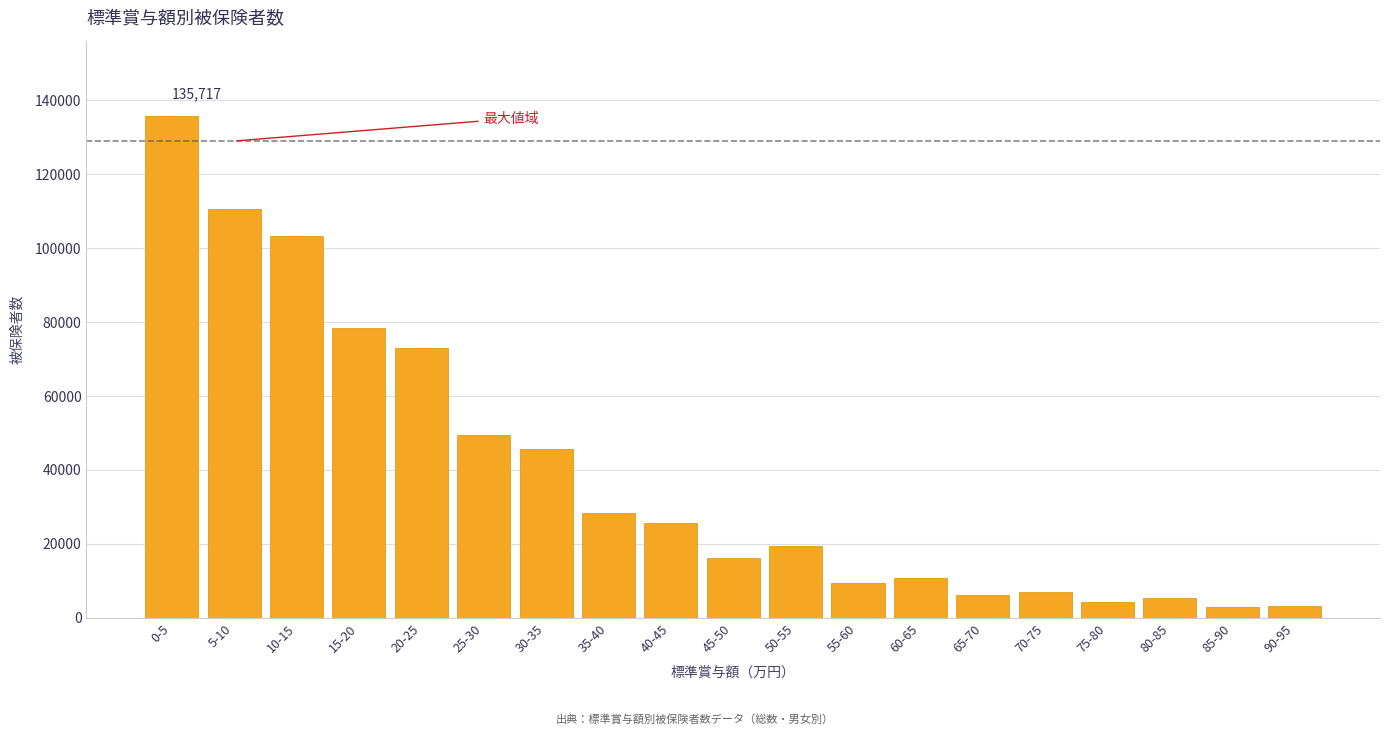

What is the greatest value displayed?

135717